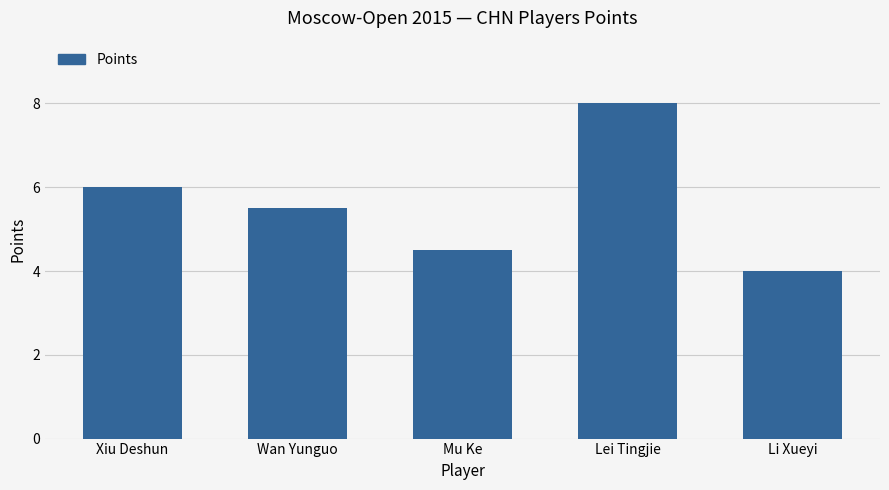

List the labels in order of value, smallest first.

Li Xueyi, Mu Ke, Wan Yunguo, Xiu Deshun, Lei Tingjie